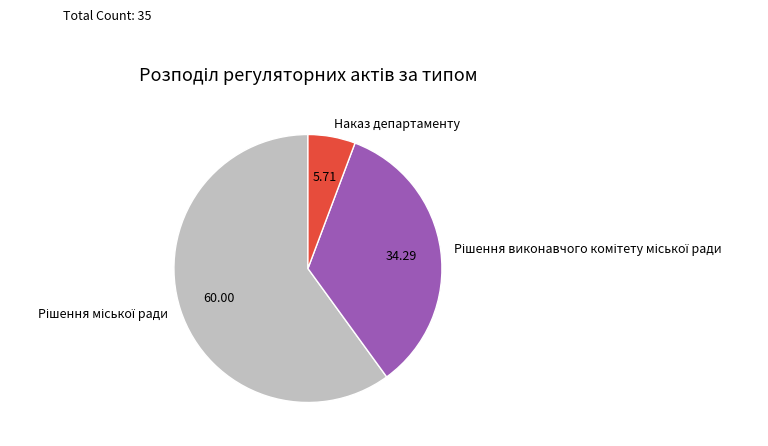

What is the smallest slice in the pie chart?

Наказ департаменту